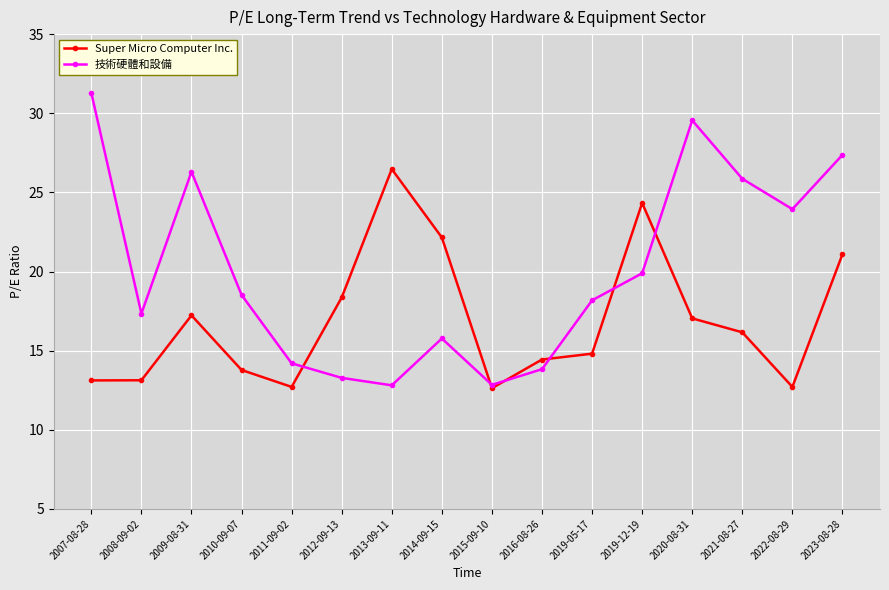

What is the value of the Super Micro Computer Inc. point at the 14th from the left?

16.2